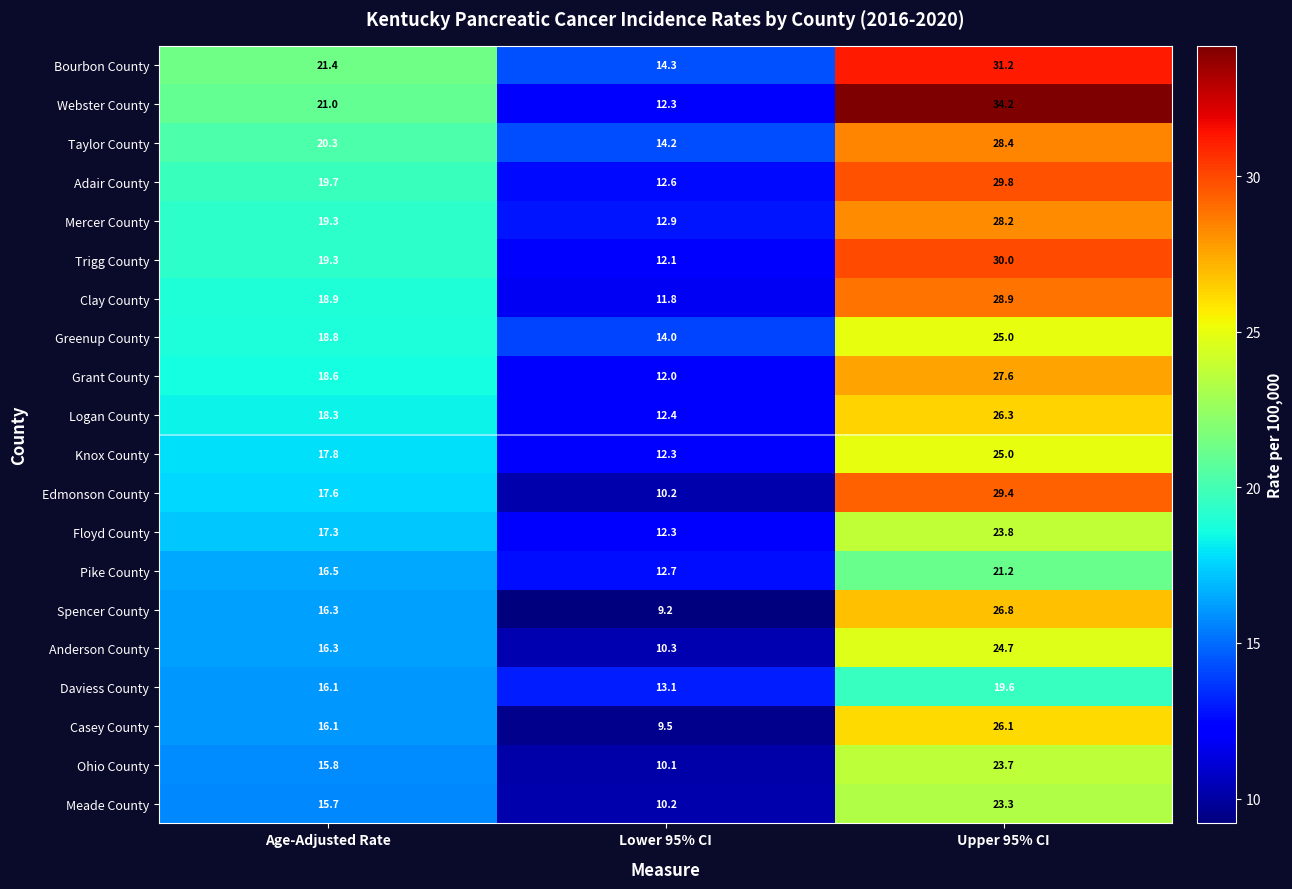

What is the difference between the maximum and minimum values in the Grant County series?

15.6